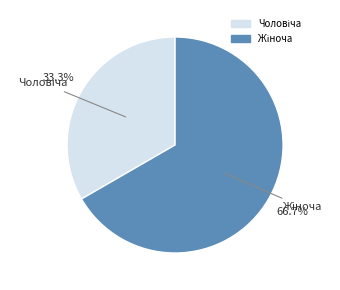

Does any single category account for the majority?

Yes